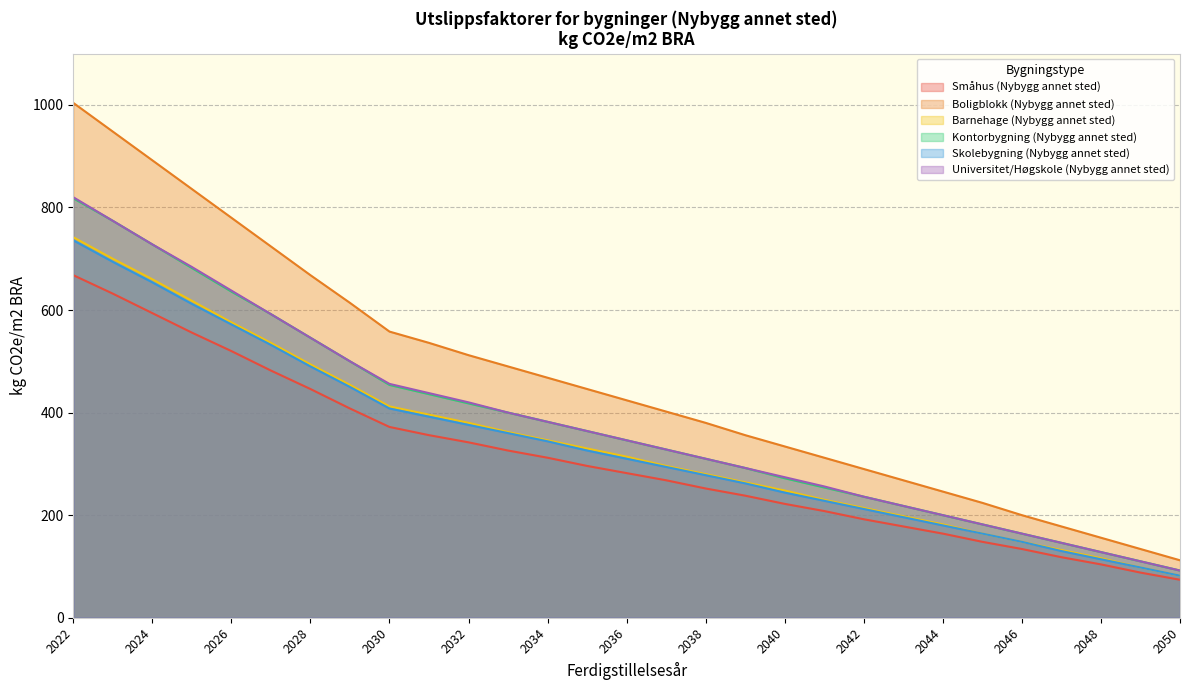

Reading left to right, extract all data points from this chart.

Småhus (Nybygg annet sted): 668	632	594	556	520	482	446	408	372	356	342	326	312	296	282	268	252	238	222	208	192	178	164	148	134	118	104	88	74
Boligblokk (Nybygg annet sted): 1004	948	892	836	780	724	668	614	558	536	512	490	468	446	424	402	380	356	334	312	290	268	246	224	200	178	156	134	112
Barnehage (Nybygg annet sted): 742	700	660	618	576	536	494	454	412	396	380	362	346	330	314	296	280	264	248	230	214	198	182	164	148	132	116	98	82
Kontorbygning (Nybygg annet sted): 818	774	728	682	636	592	546	500	454	436	418	400	382	364	346	328	310	292	272	254	236	218	200	182	164	146	128	110	92
Skolebygning (Nybygg annet sted): 736	694	654	612	572	532	490	450	408	392	376	360	344	326	310	294	278	262	244	228	212	196	180	164	148	130	114	98	82
Universitet/Høgskole (Nybygg annet sted): 820	774	728	684	638	592	546	500	456	438	420	400	382	364	346	328	310	292	274	256	236	218	200	182	164	146	128	110	92